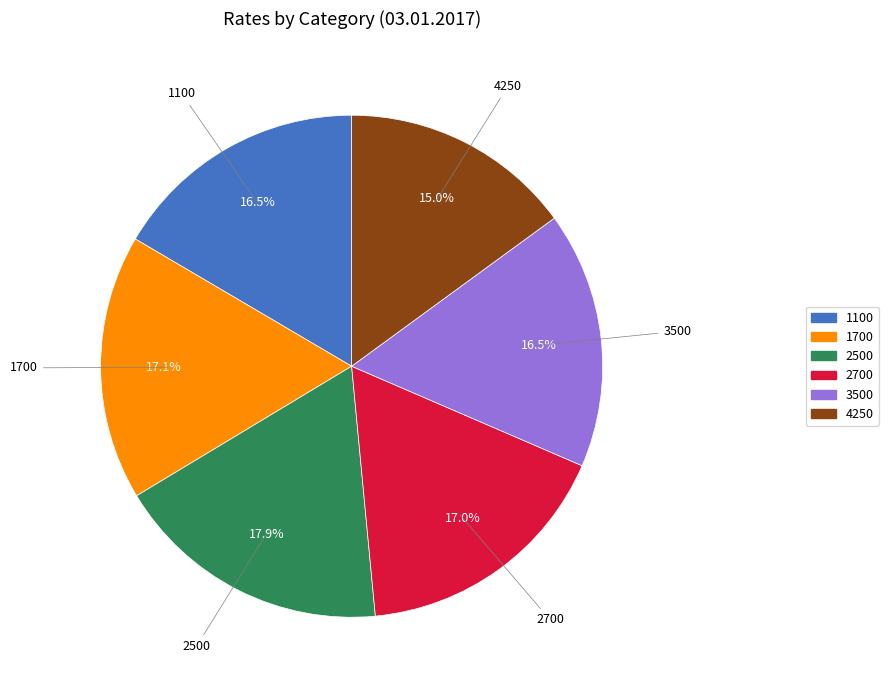

True or false: 4250 accounts for 1% of the total.

False